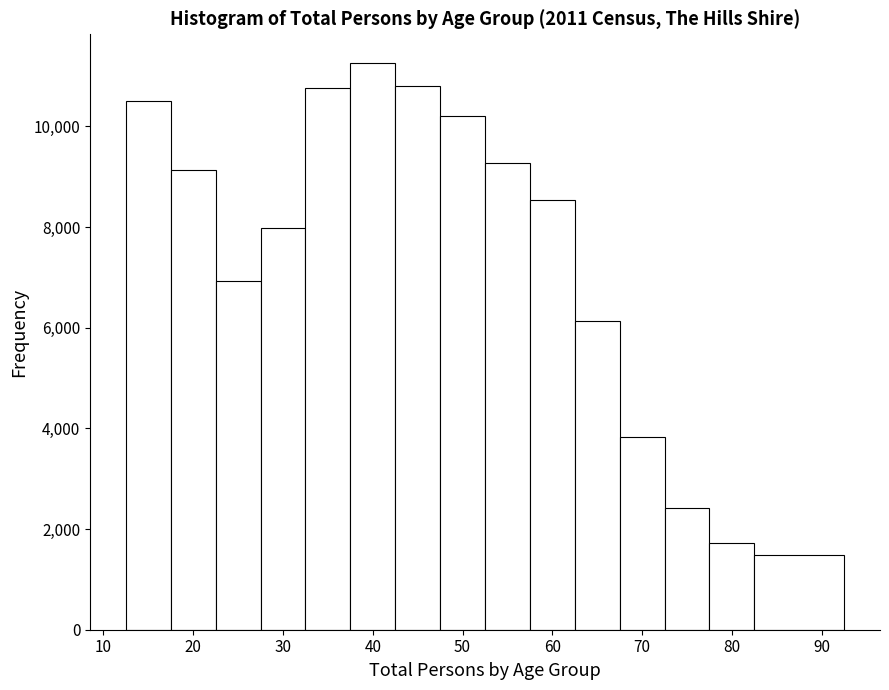

Reading left to right, list every bar in this chart as the range it spans on the x-axis followed by its height. Neither the bar edges nor the heights are printed on the chart, so give them approximately, as read against the axes.

12.5 to 17.5: 10600
17.5 to 22.5: 9200
22.5 to 27.5: 7000
27.5 to 32.5: 8000
32.5 to 37.5: 10800
37.5 to 42.5: 11200
42.5 to 47.5: 10800
47.5 to 52.5: 10200
52.5 to 57.5: 9200
57.5 to 62.5: 8600
62.5 to 67.5: 6200
67.5 to 72.5: 3800
72.5 to 77.5: 2400
77.5 to 82.5: 1800
82.5 to 92.5: 1400